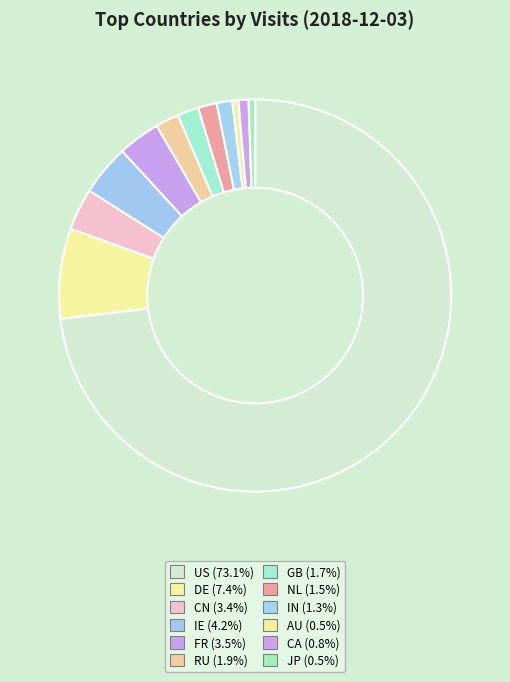

Which category has the smallest portion of the pie?

AU